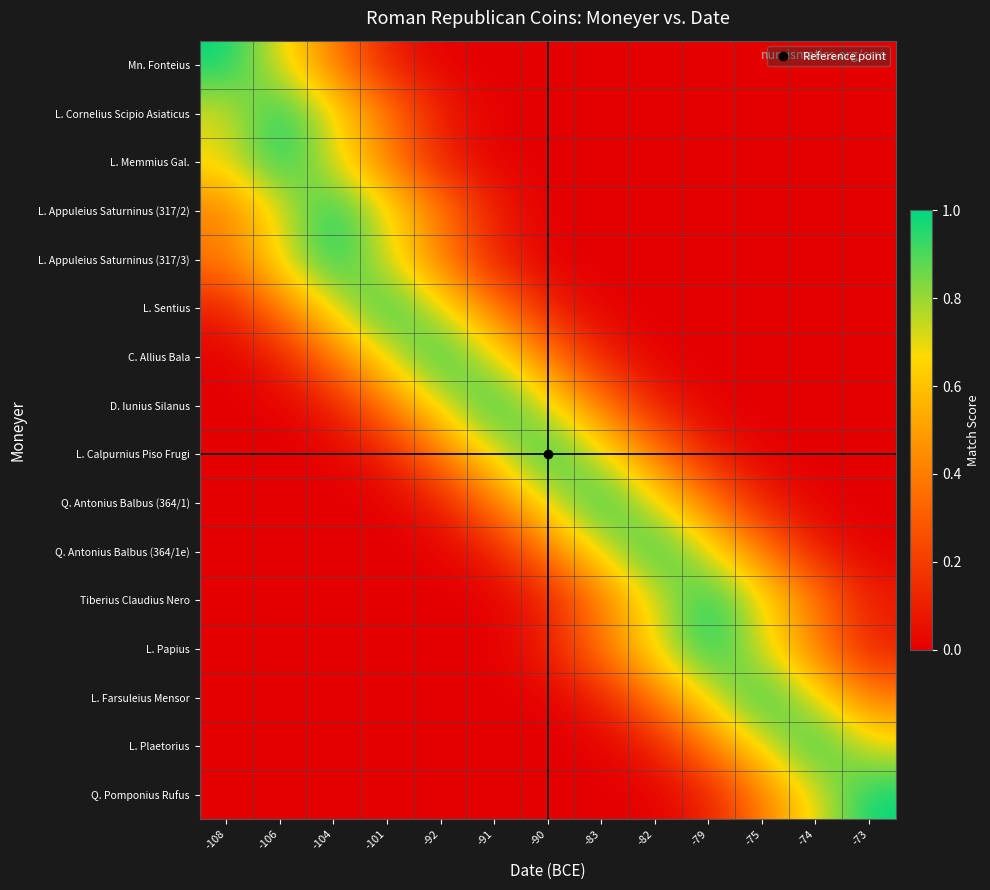

At how many categories does at least one series exceed 0?

13